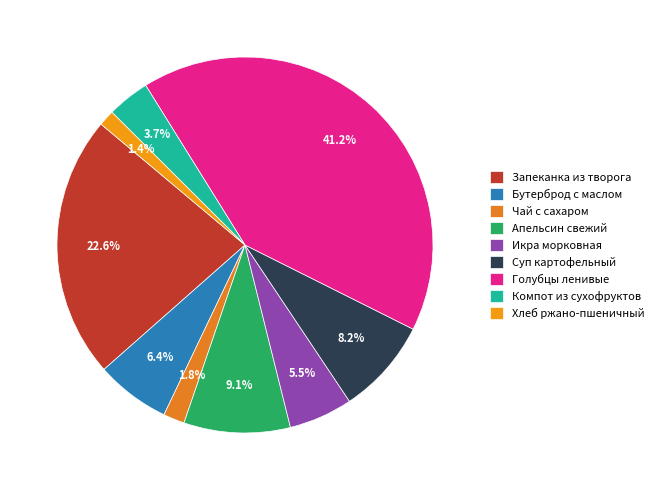

Rank the categories by value from highest to lowest.

Голубцы ленивые, Запеканка из творога, Апельсин свежий, Суп картофельный, Бутерброд с маслом, Икра морковная, Компот из сухофруктов, Чай с сахаром, Хлеб ржано-пшеничный